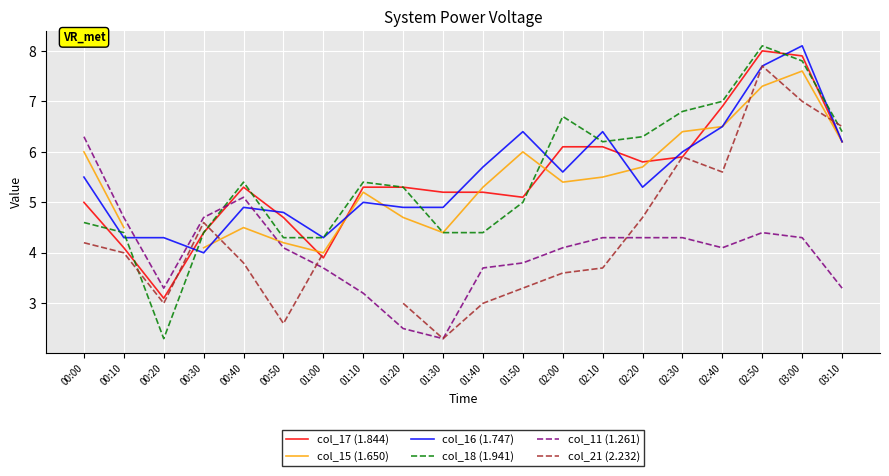

How many interior local peaks does the col_18 (1.941) series have?

4